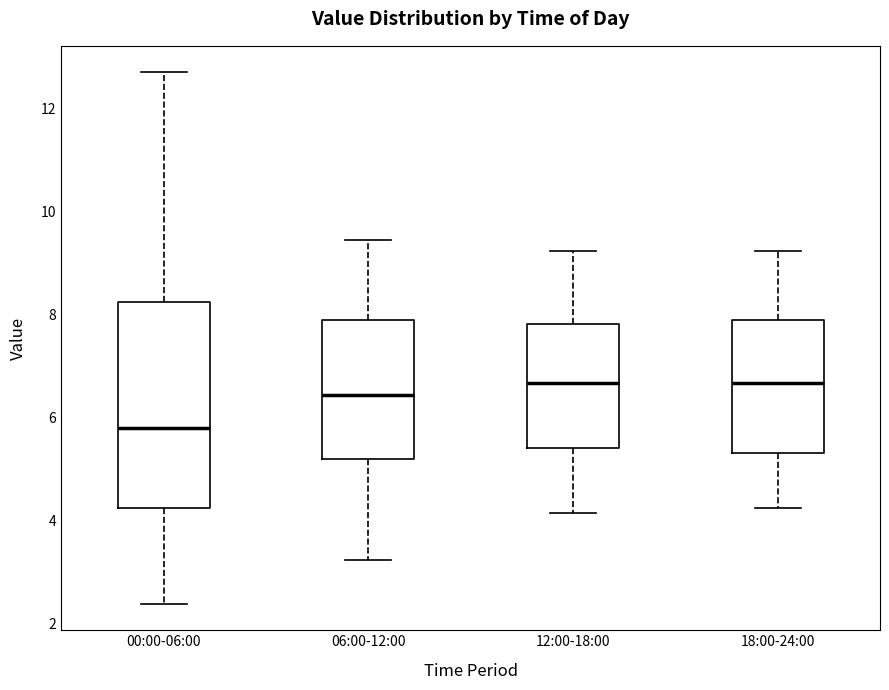

Where is the upper edge of the box for 00:00-06:00 on the y-axis? The values are not printed on the chart, so give them approximately, as read against the axis.

8.2